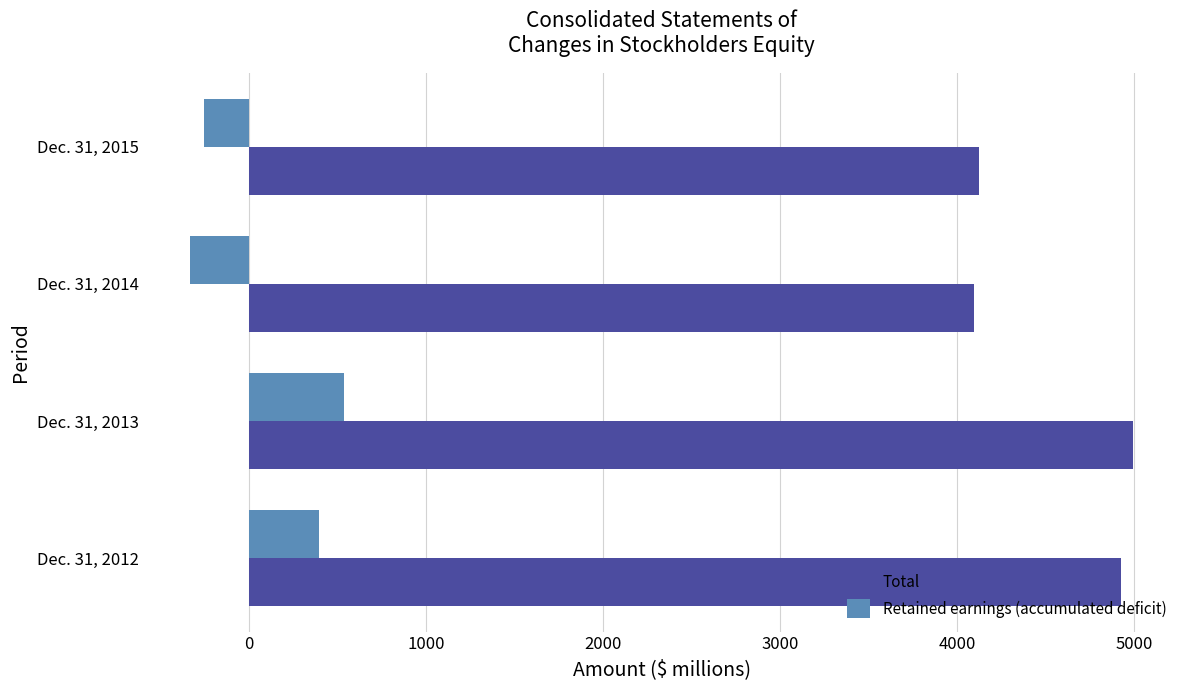

What are all the series names shown in the legend?

Total, Retained earnings (accumulated deficit)